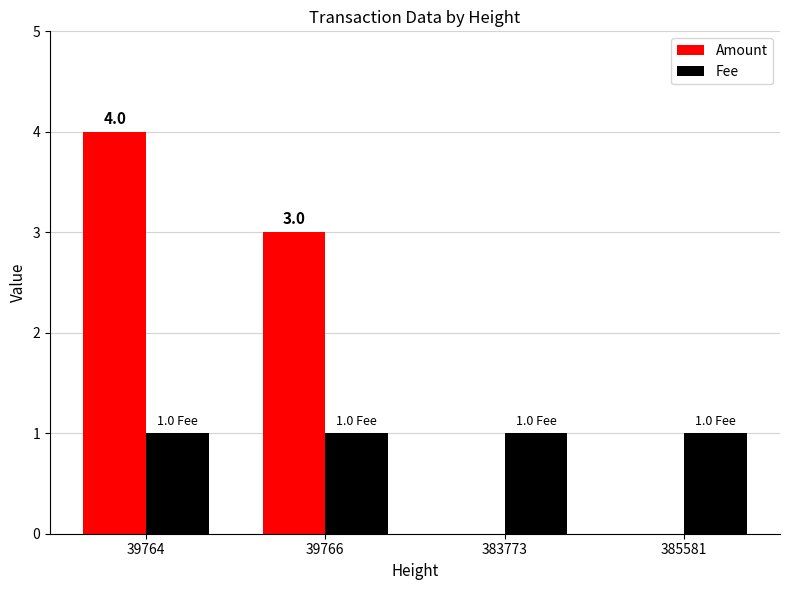

Which series has the largest total across all categories?

Amount